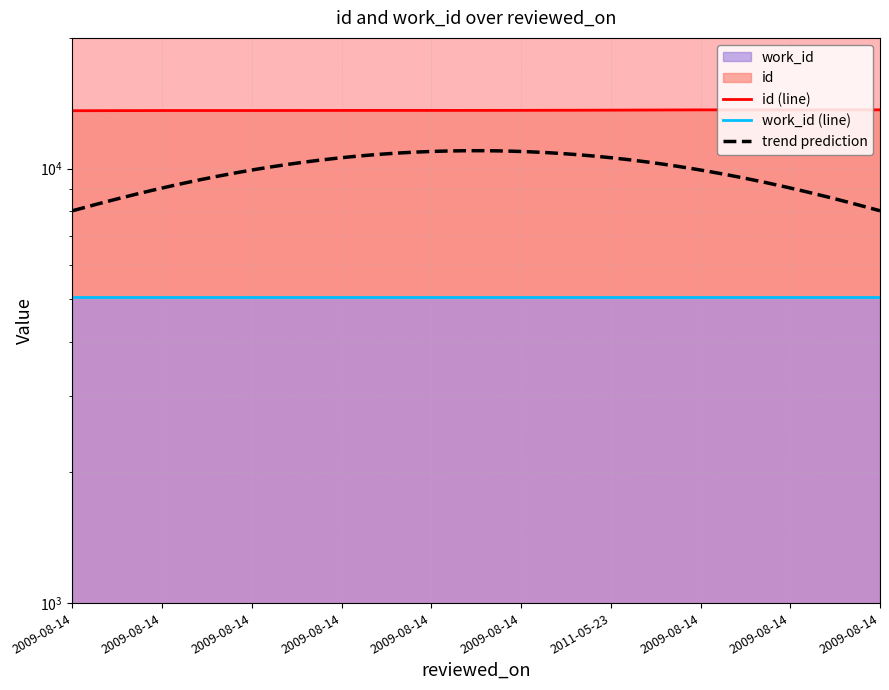

The chart shows a value of 6911 at 2009-08-14. True or false?

False